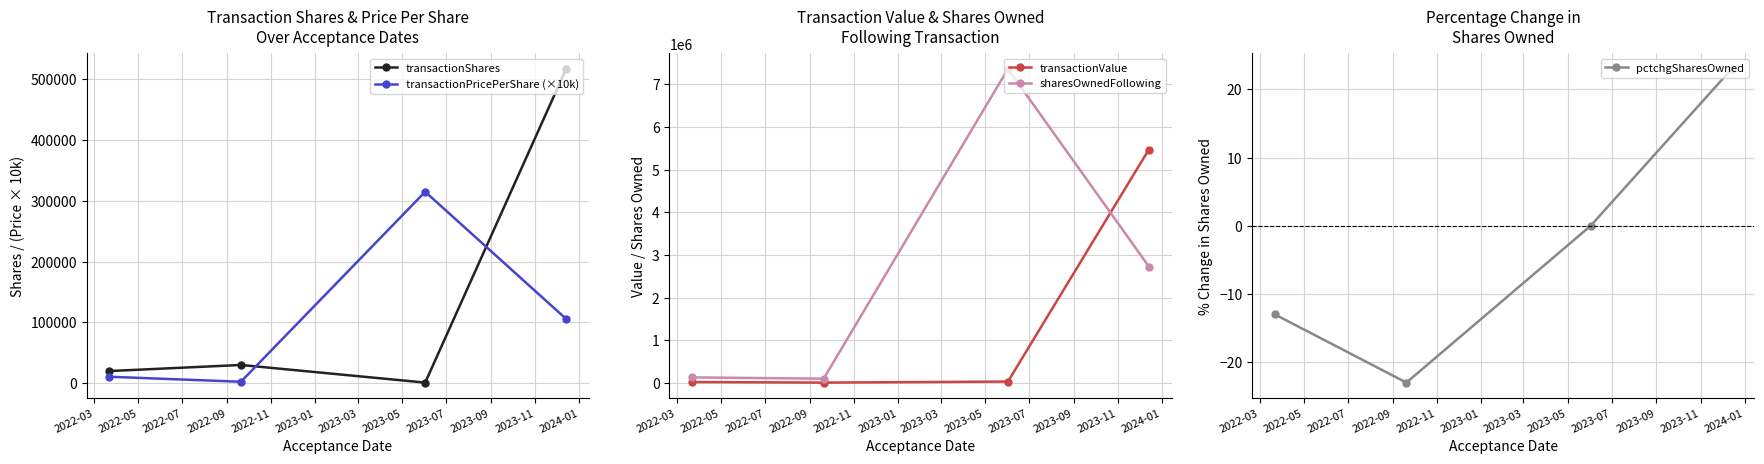

What is the maximum value for sharesOwnedFollowing?

7359717